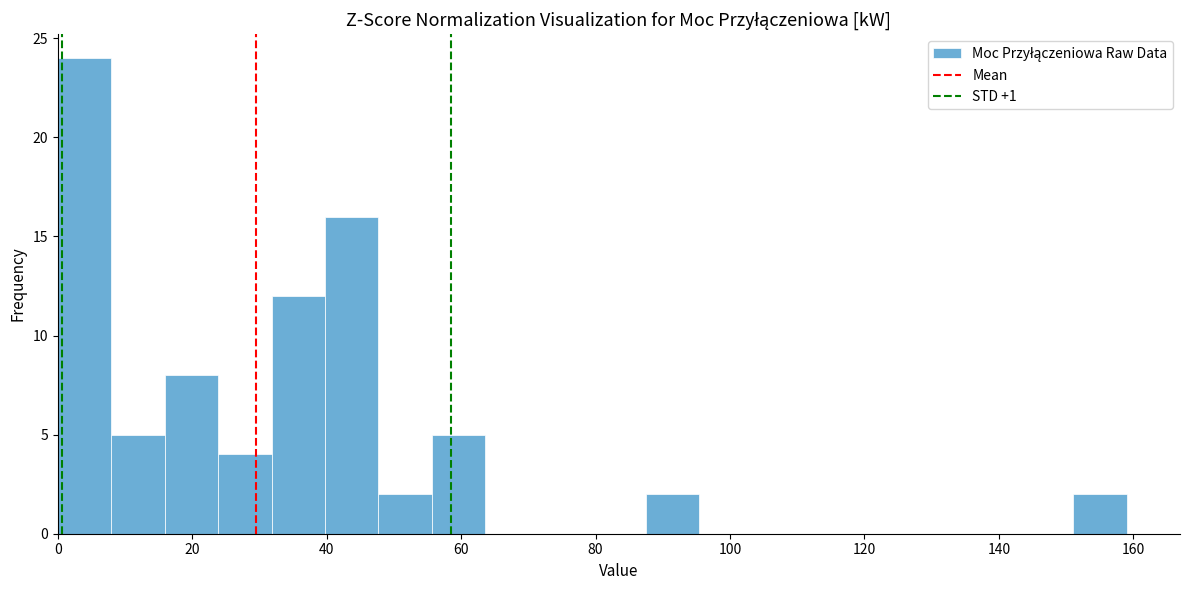

Around what value on the x-axis is the tallest bar? Give the approximate position of its centre, as read against the axis.

4